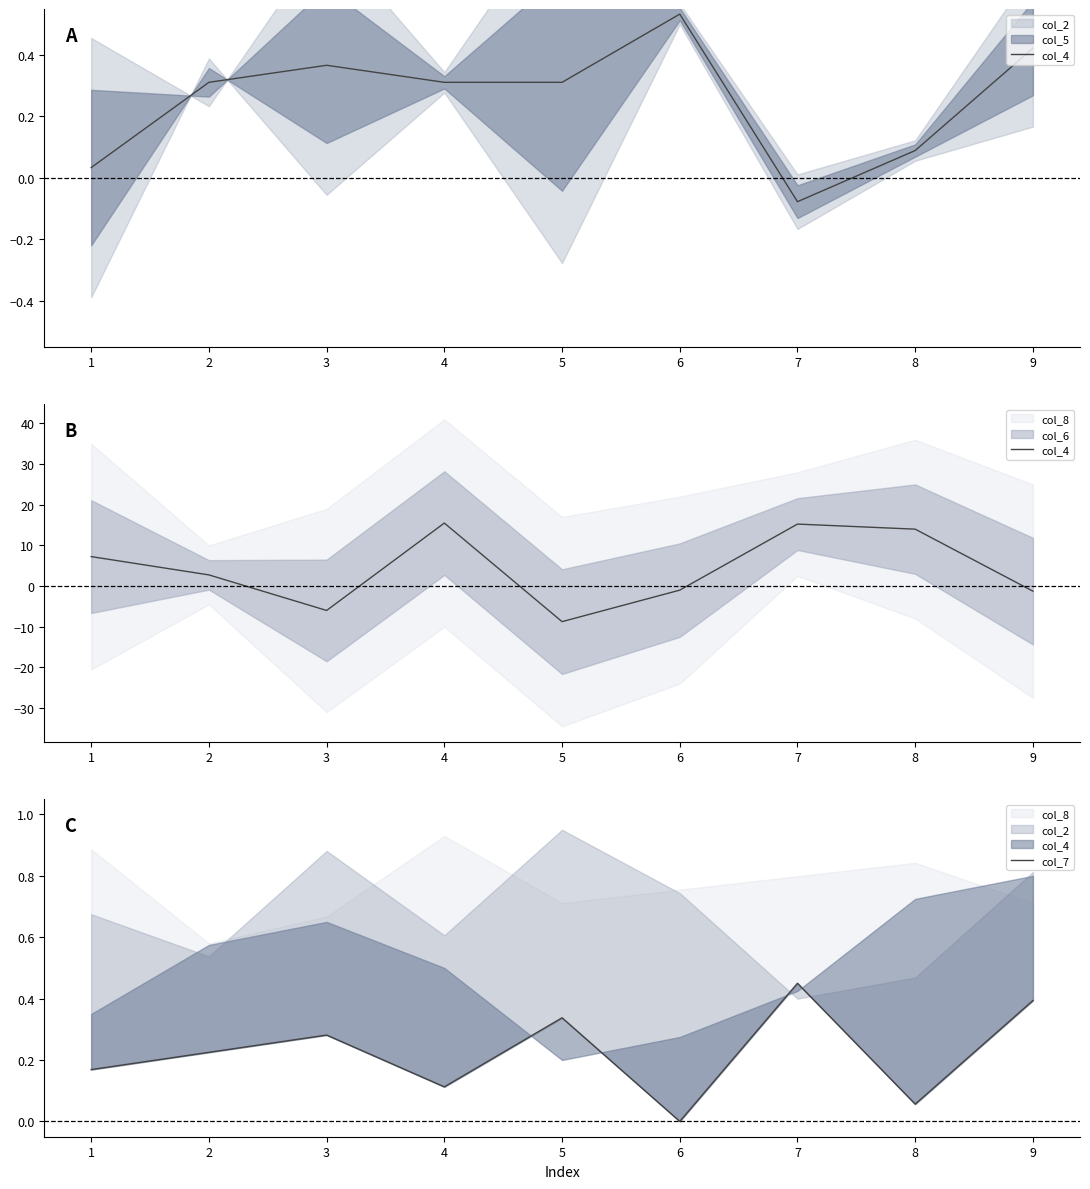

What is the value of the col_4 point at the 3rd from the left?

-6.0